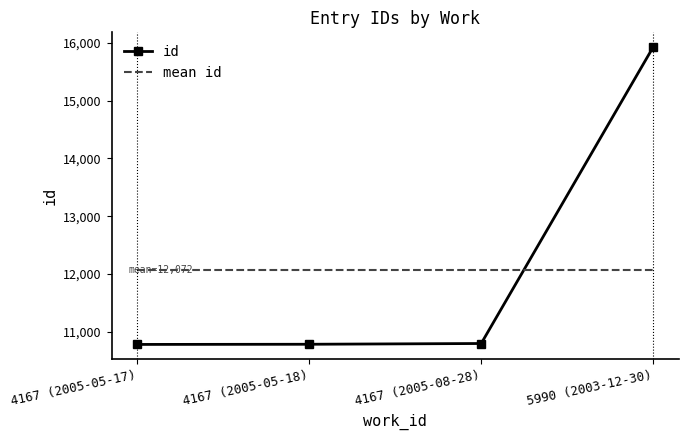

At 5990 (2003-12-30), list the series in order from largest to smallest.

id, mean id